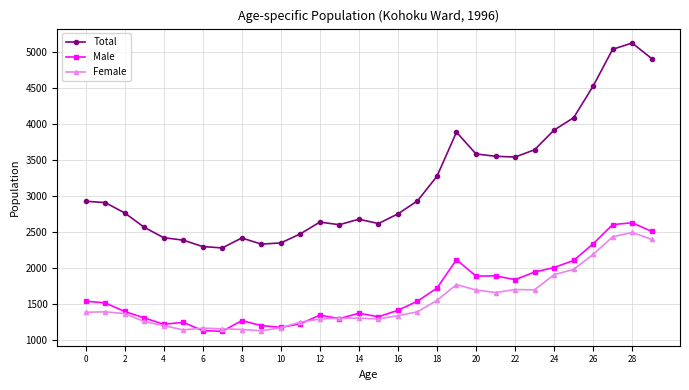

How many values in the Male series are below 1515?

15